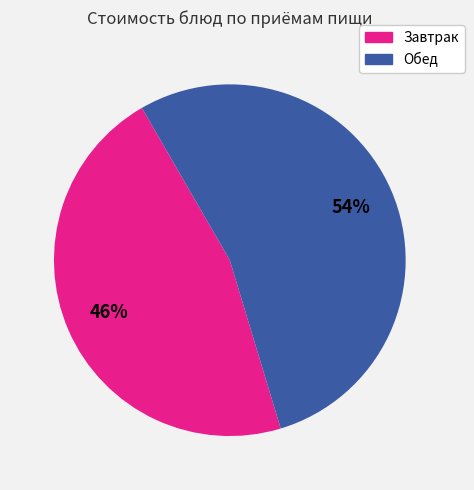

Does any single category account for the majority?

Yes